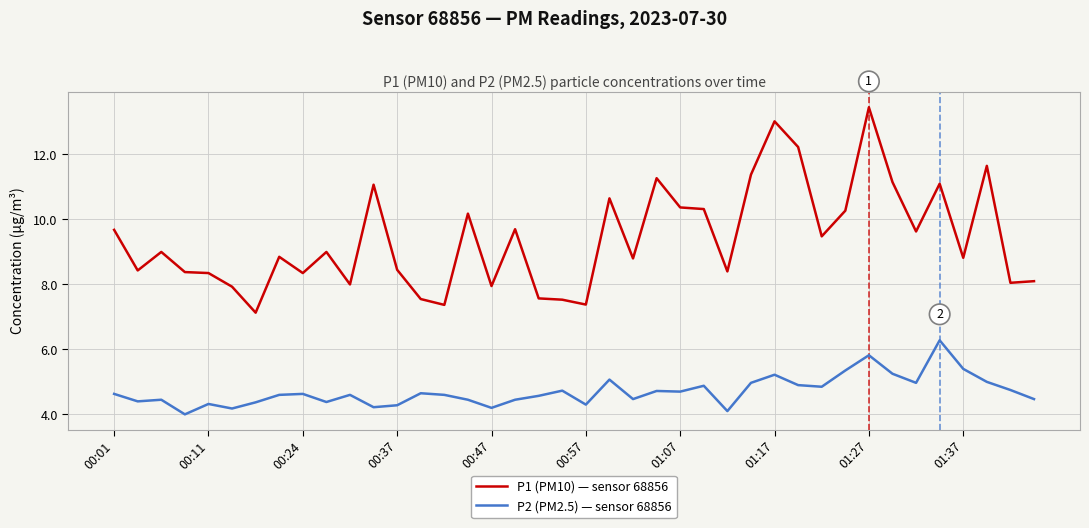

List the series in order of their overall mean, highest first.

P1 (PM10) — sensor 68856, P2 (PM2.5) — sensor 68856